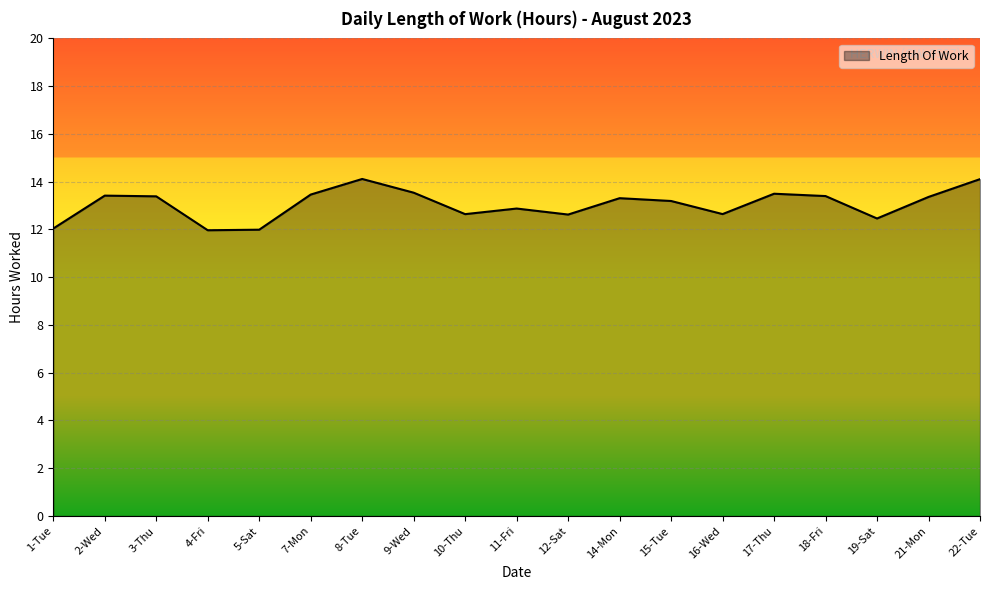

How many lines are shown in the chart?

1